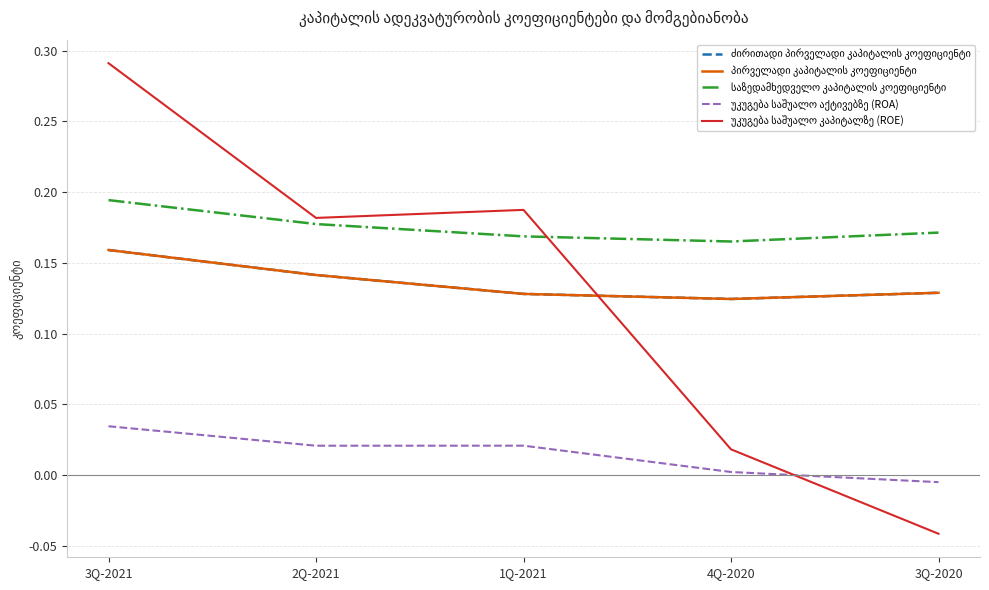

How many interior local valleys does the ძირითადი პირველადი კაპიტალის კოეფიციენტი series have?

1